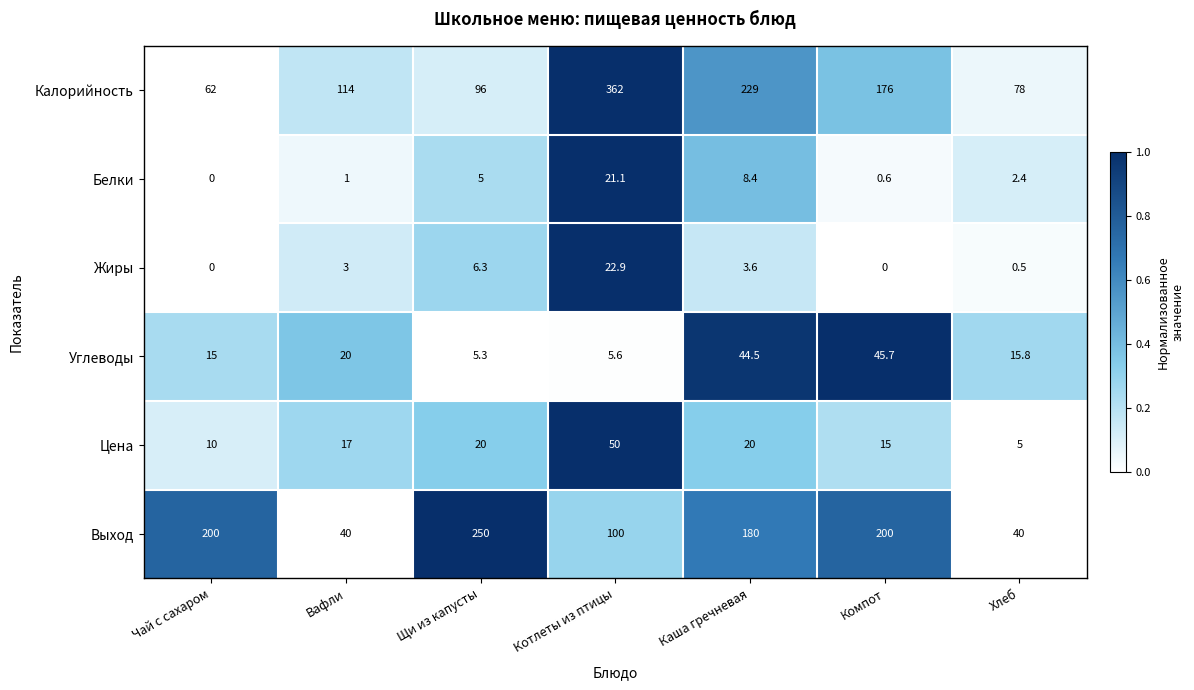

What is the sum of the Белки values at Чай с сахаром and Каша гречневая?

8.4